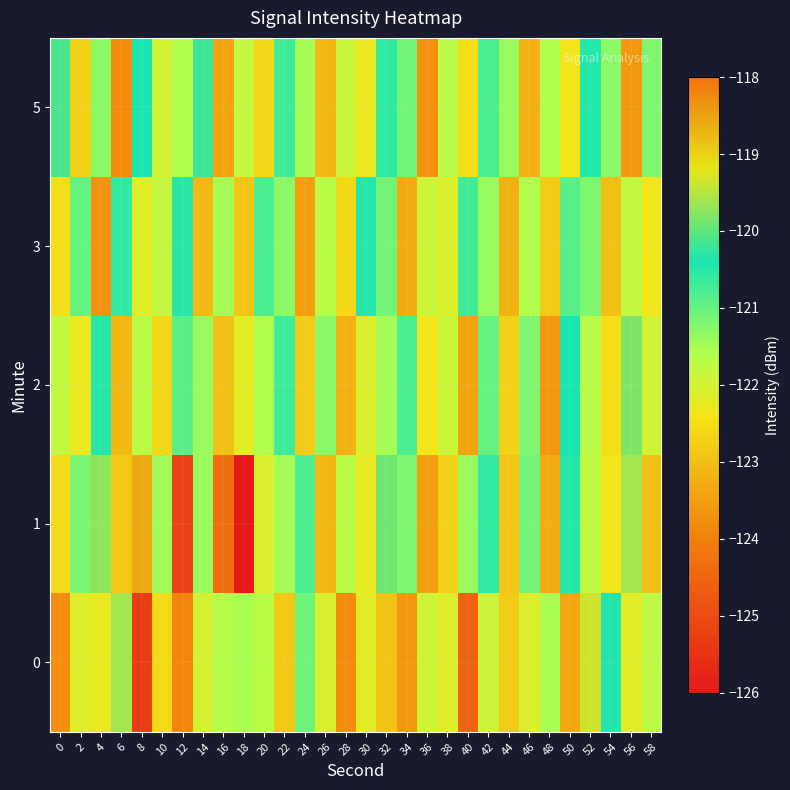

At 4, list the series in order from largest to smallest.

1, 2, 5, 0, 3